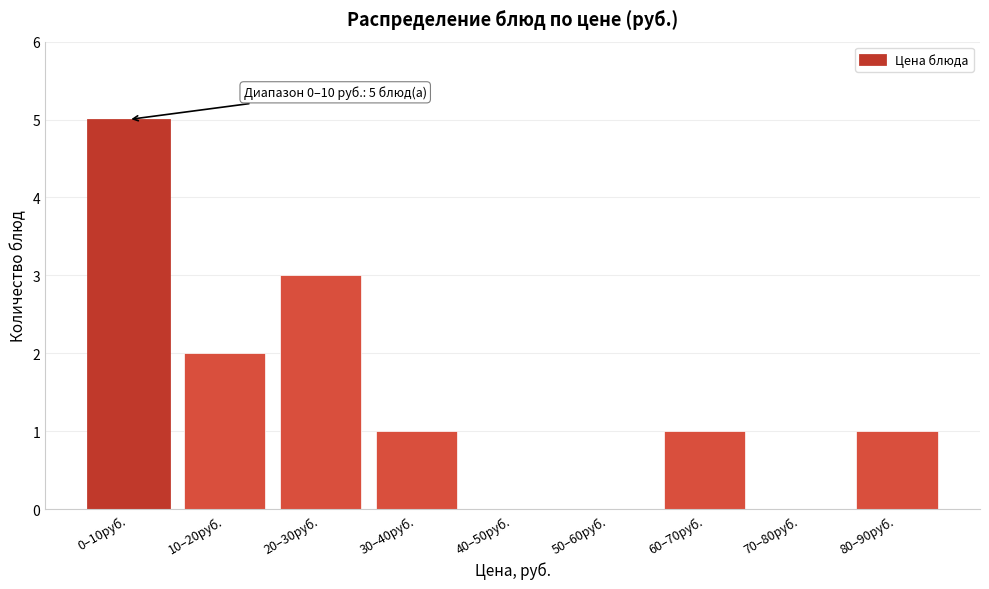

Reading left to right, what are all the values shown in this chart?

0–10руб.=5	10–20руб.=2	20–30руб.=3	30–40руб.=1	40–50руб.=0	50–60руб.=0	60–70руб.=1	70–80руб.=0	80–90руб.=1